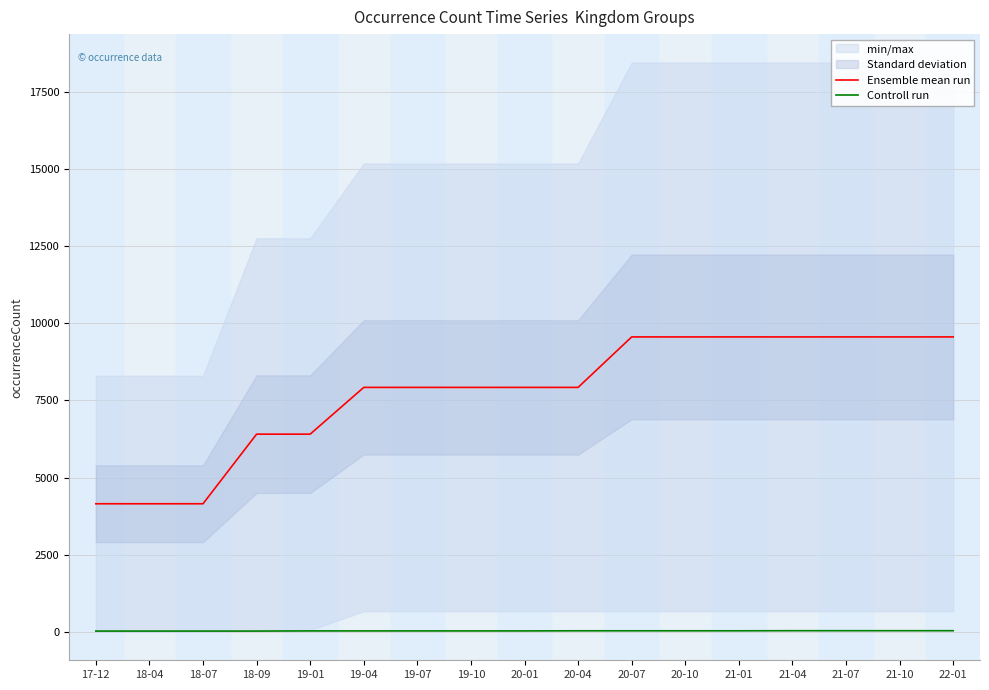

List the labels in order of Controll run value, largest first.

21-04, 21-07, 21-10, 22-01, 20-04, 20-07, 20-10, 21-01, 19-01, 19-04, 19-07, 19-10, 20-01, 17-12, 18-04, 18-07, 18-09